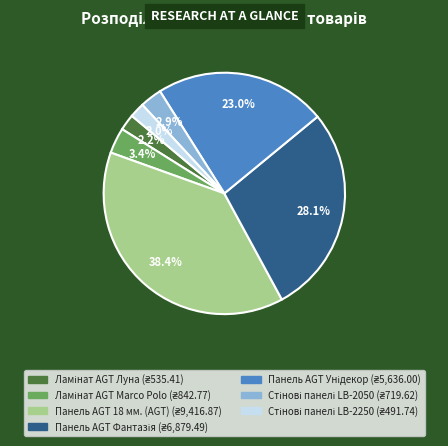

Is there any slice that represents more than half of the pie?

No